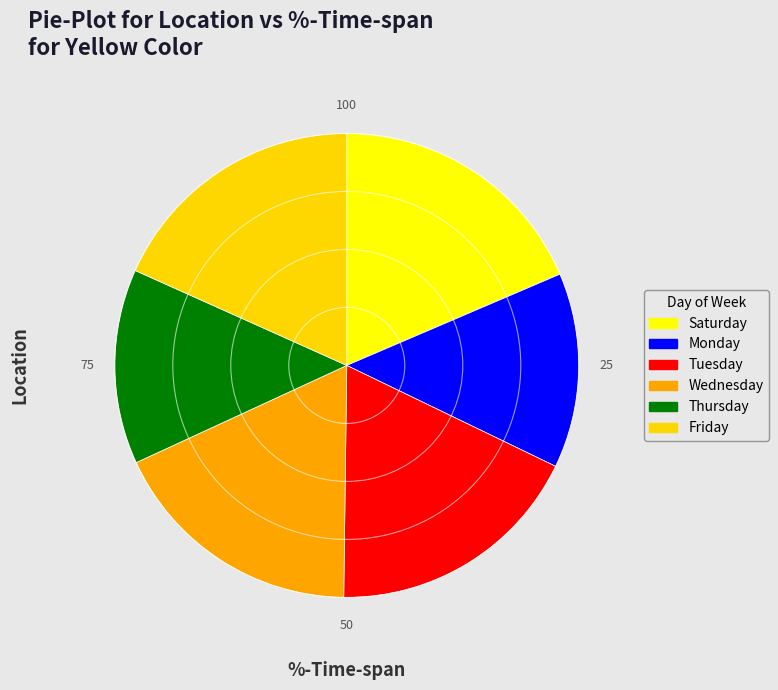

Is there a majority slice in this chart?

No